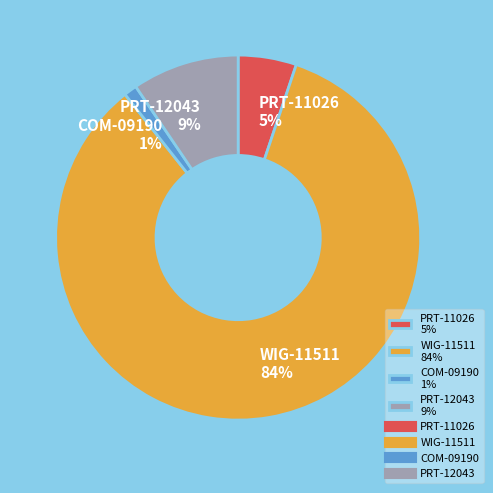

Approximately how many times larger is the value at COM-09190 compared to PRT-11026?

0.2